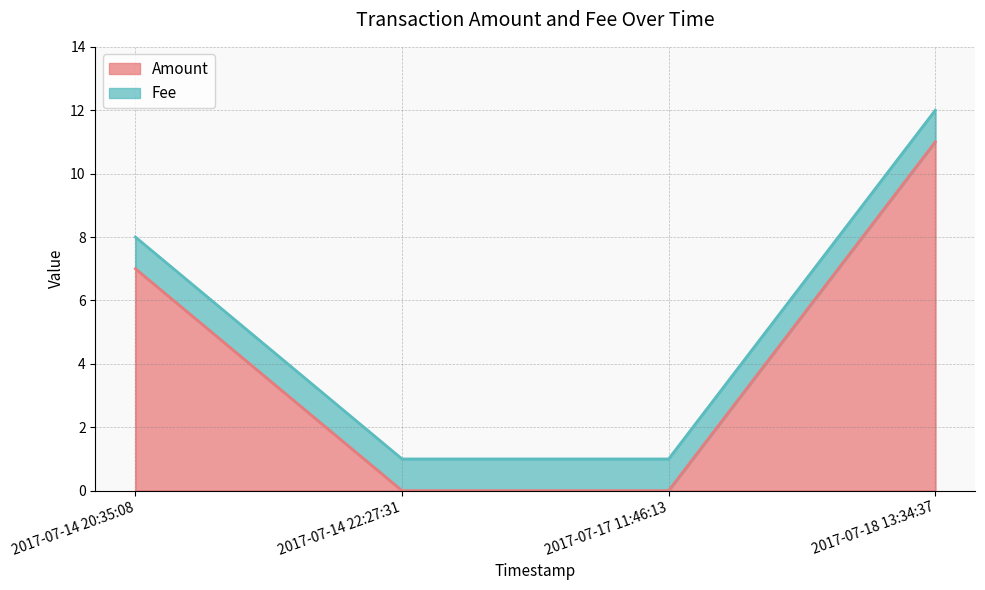

What is the sum of all values?

18